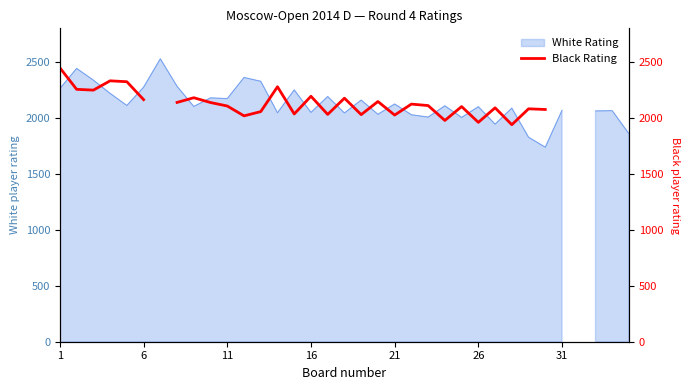

Does the chart have visible grid lines?

No